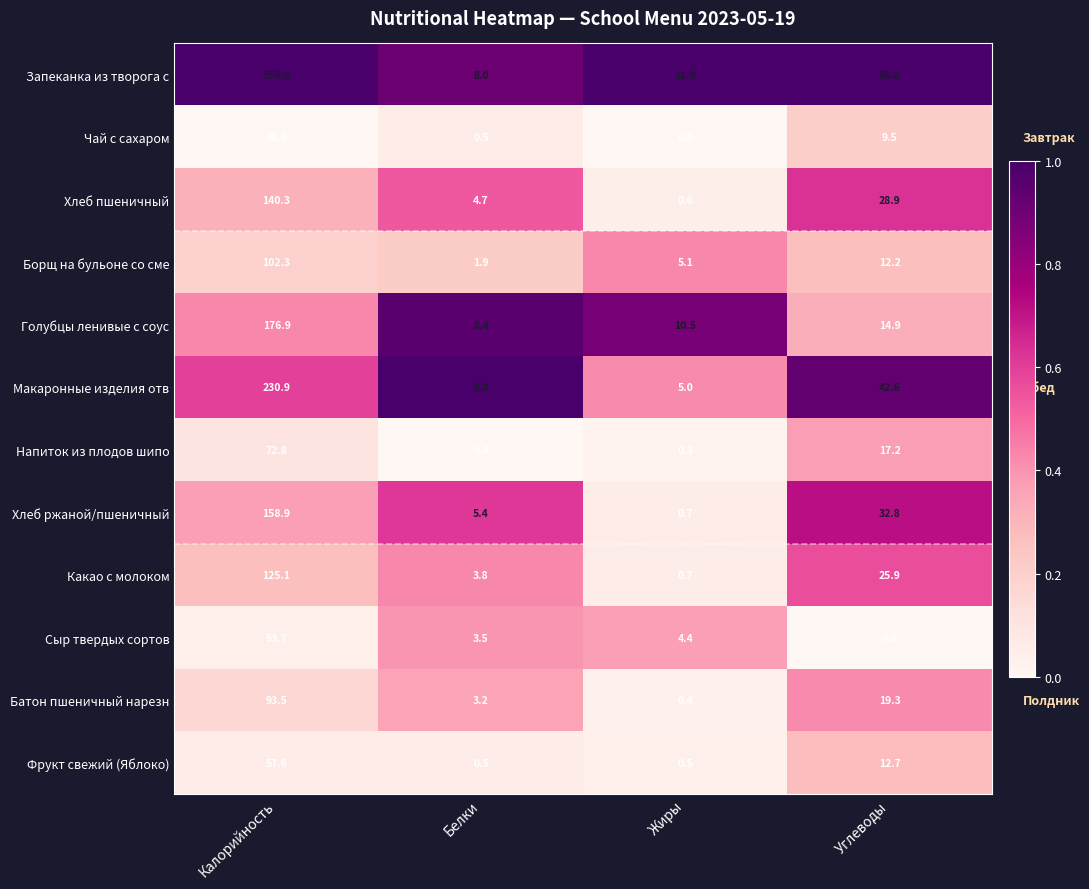

How many categories are shown in the chart?

4